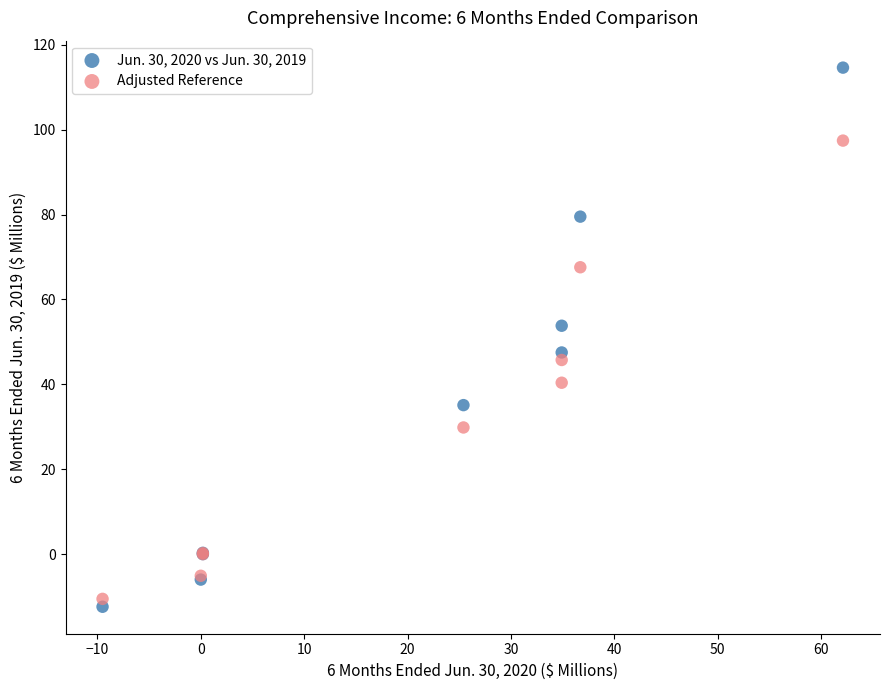

Which series has the largest Y range (max minus min)?

Jun. 30, 2020 vs Jun. 30, 2019